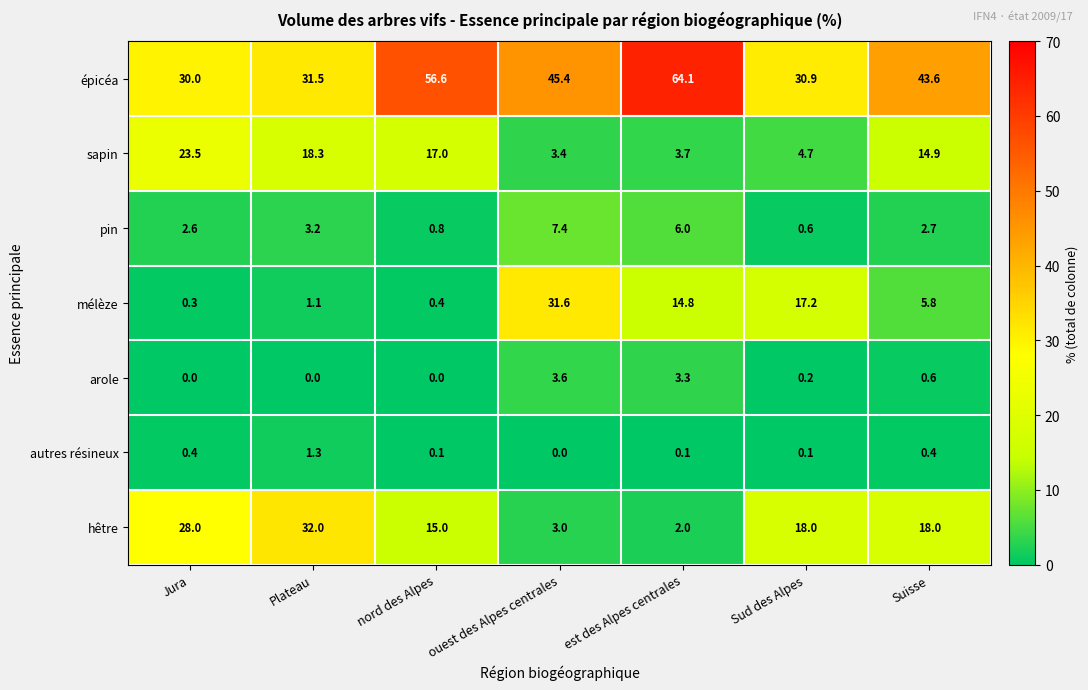

Read the épicéa value at Jura.

30.0